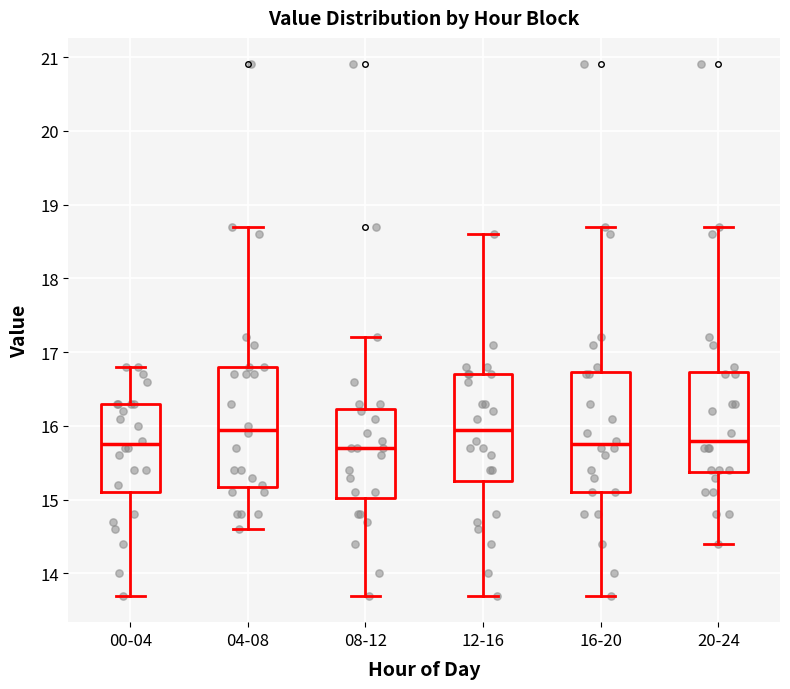

Reading left to right, transcribe this box plot: for each box, give where its median line is, the range the box spans, and where its two whiskers end, as read against the y-axis. The values are not printed on the chart, so give them approximately, as read against the axis.

00-04: median 15.8, box 15.1 to 16.3, whiskers 13.7 to 16.8
04-08: median 16.0, box 15.2 to 16.8, whiskers 14.6 to 18.7
08-12: median 15.7, box 15.0 to 16.2, whiskers 13.7 to 17.2
12-16: median 16.0, box 15.3 to 16.7, whiskers 13.7 to 18.6
16-20: median 15.8, box 15.1 to 16.7, whiskers 13.7 to 18.7
20-24: median 15.8, box 15.4 to 16.7, whiskers 14.4 to 18.7